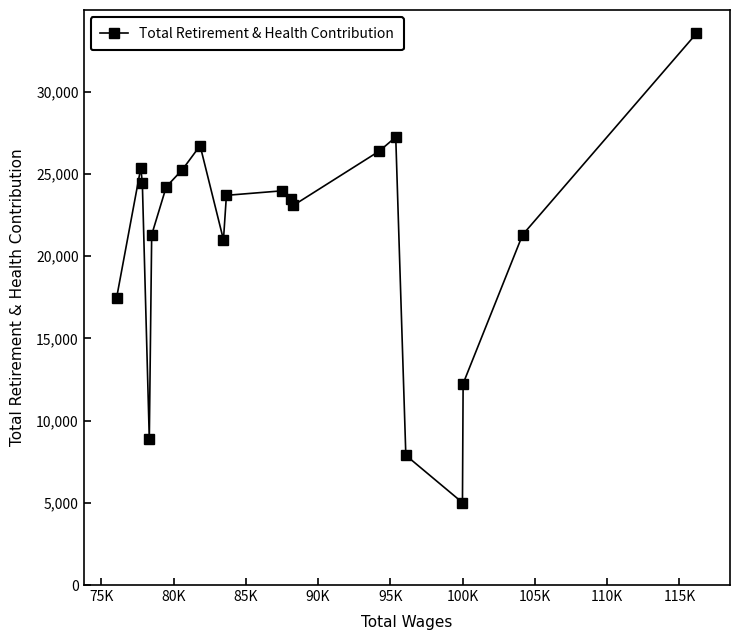

What is the minimum value shown in the chart?

5013